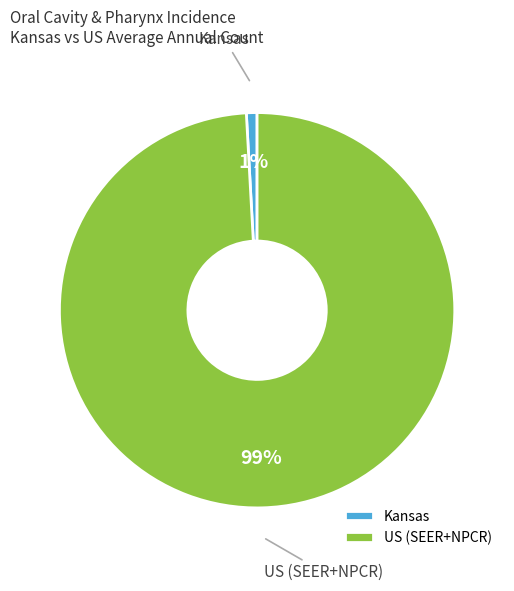

How many segments does this pie chart have?

2